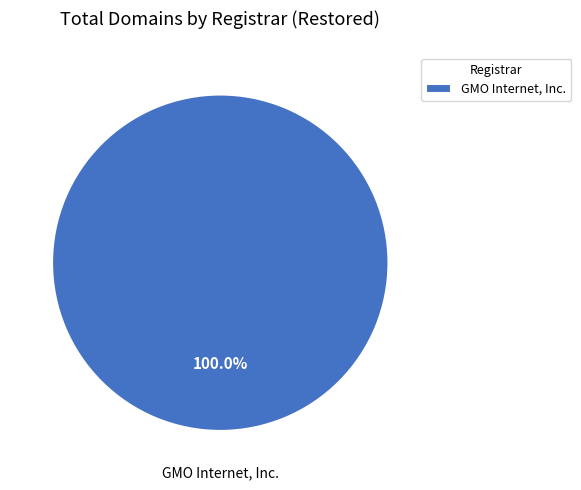

What percentage is the GMO Internet, Inc. slice, to the nearest percent?

100%